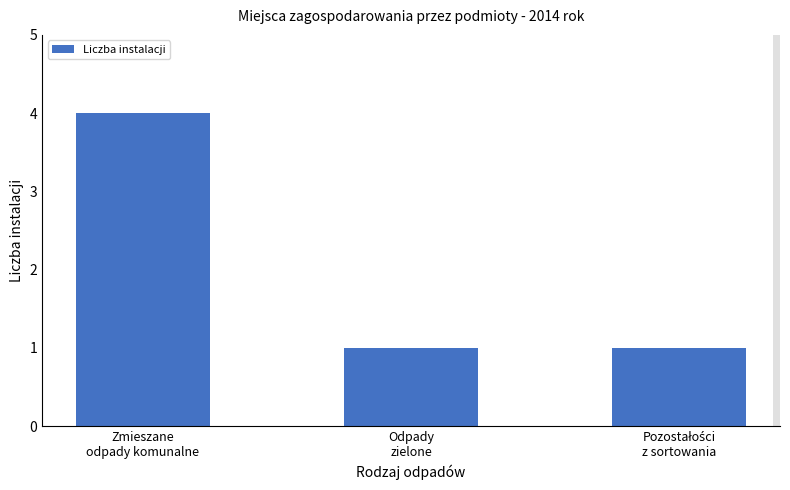

What is the maximum value shown in the chart?

4